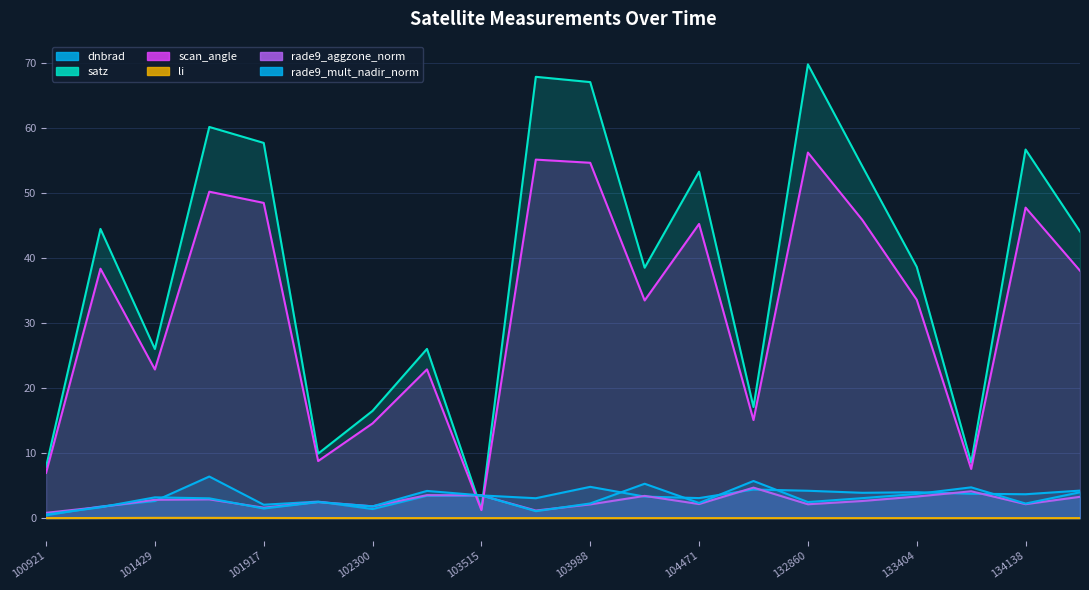

At which category does the chart reach its peak across all series?

132860